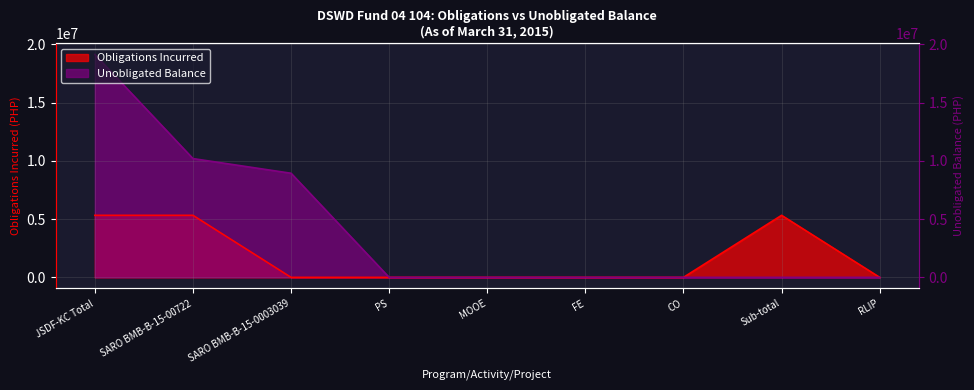

List the labels in order of Obligations Incurred value, largest first.

JSDF-KC Total, SARO BMB-B-15-00722, Sub-total, SARO BMB-B-15-0003039, PS, MOOE, FE, CO, RLIP